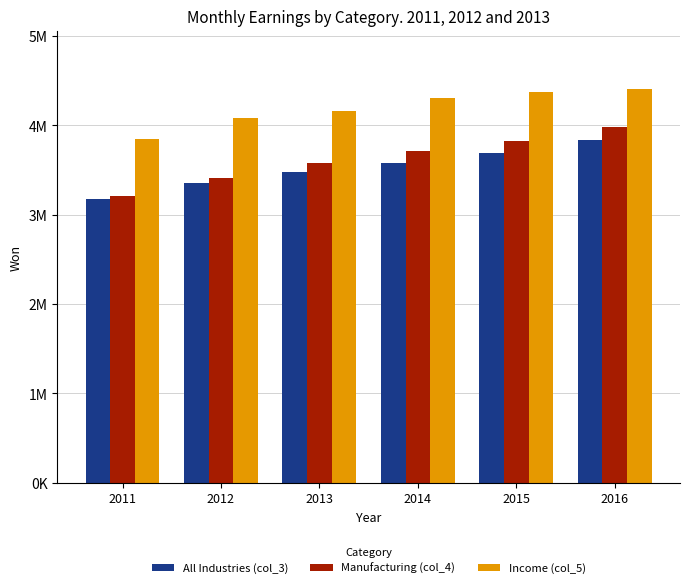

What are all the series names shown in the legend?

All Industries (col_3), Manufacturing (col_4), Income (col_5)